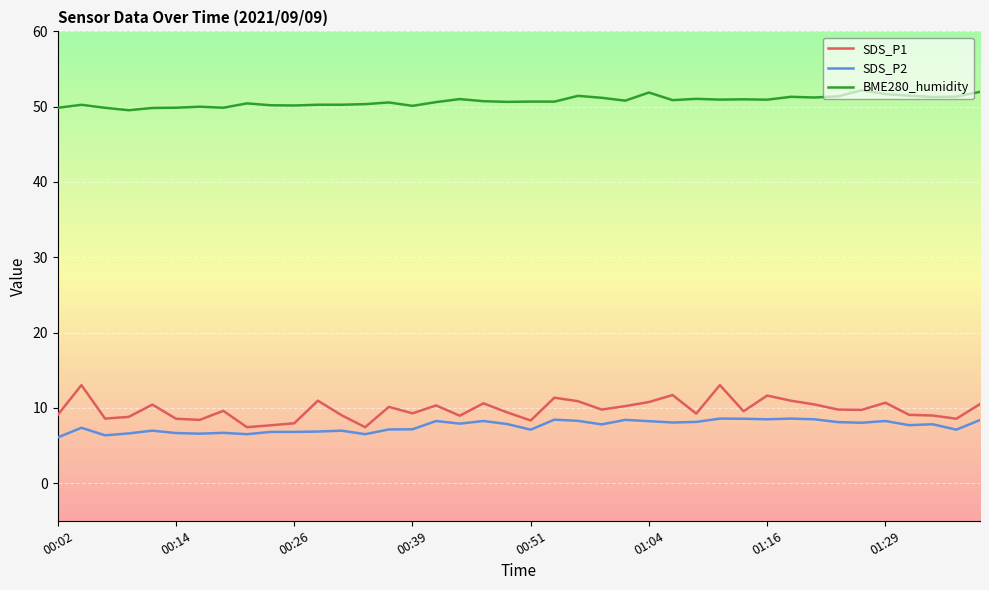

True or false: SDS_P1 and SDS_P2 cross at least once.

False